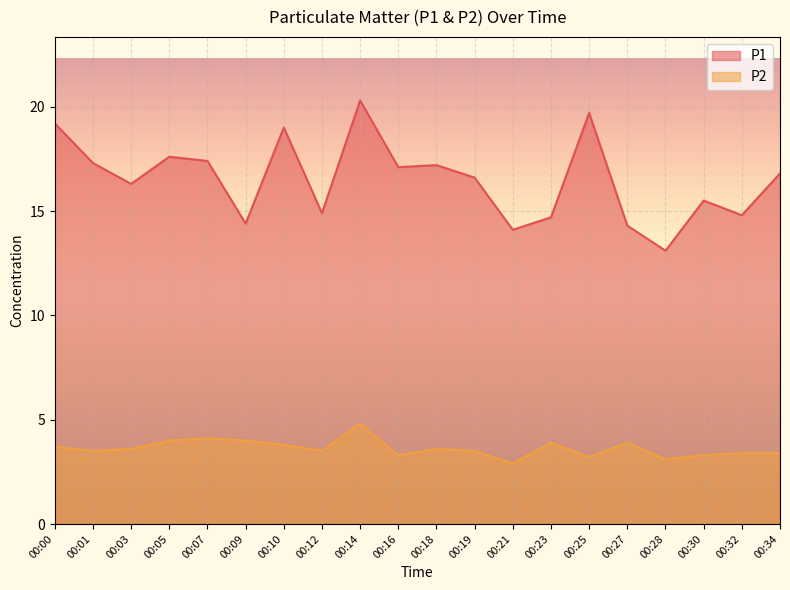

What is the value of the P2 point at the 3rd from the left?

3.6